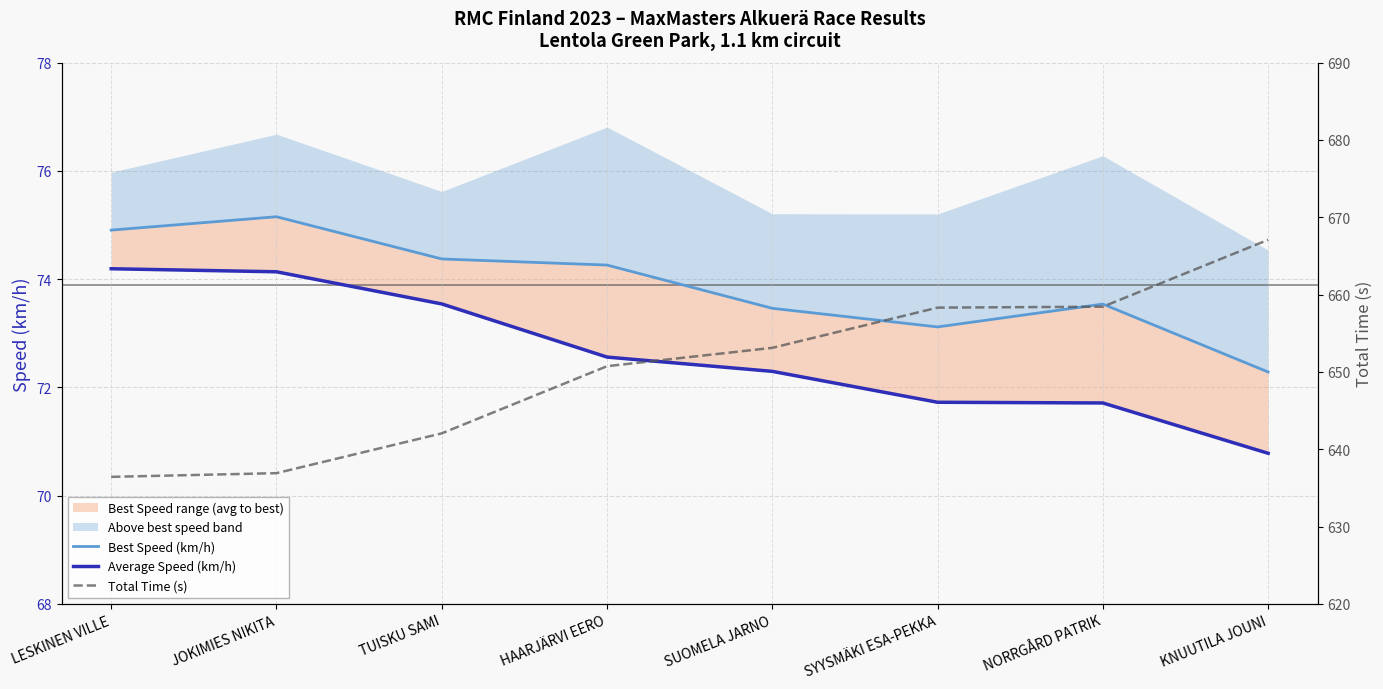

How many lines are shown in the chart?

3